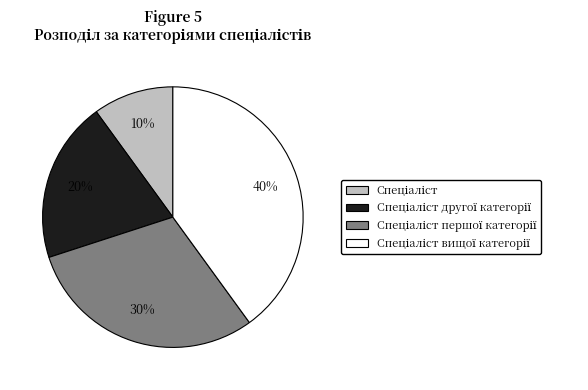

Is there any slice that represents more than half of the pie?

No